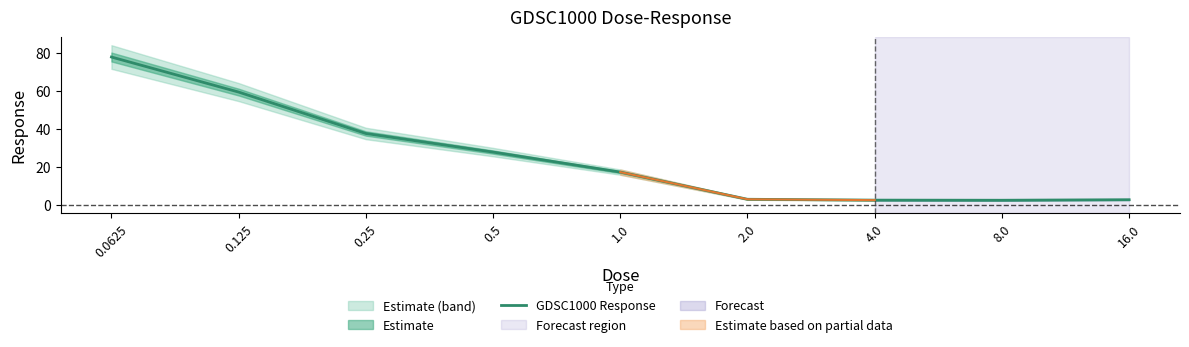

Reading right to left, extract all data points from this chart.

16.0=2.8	8.0=2.5	4.0=2.6	2.0=3.0	1.0=17.3	0.5=27.9	0.25=37.7	0.125=59.5	0.0625=78.0